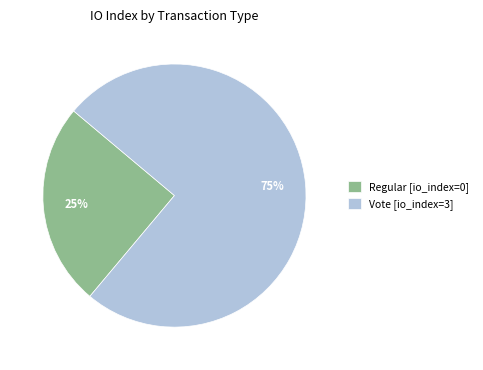

Rank the categories by value from lowest to highest.

Regular [io_index=0], Vote [io_index=3]